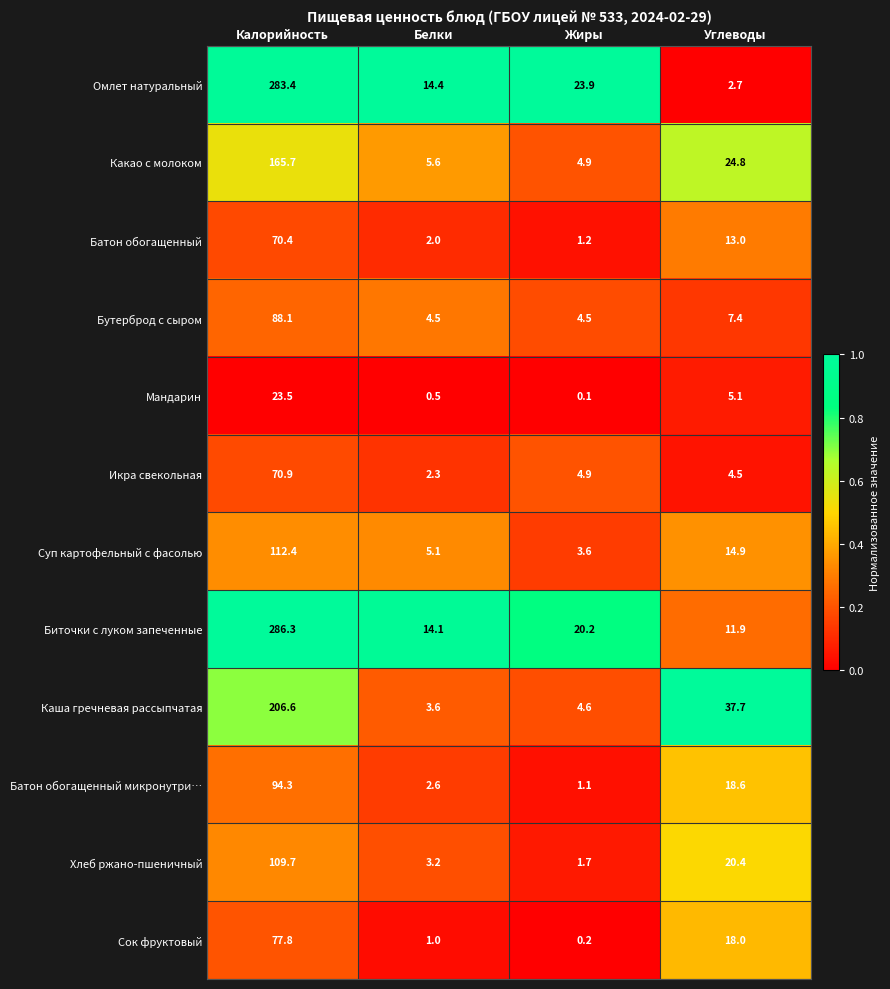

At which category is the sum across all series the highest?

Калорийность